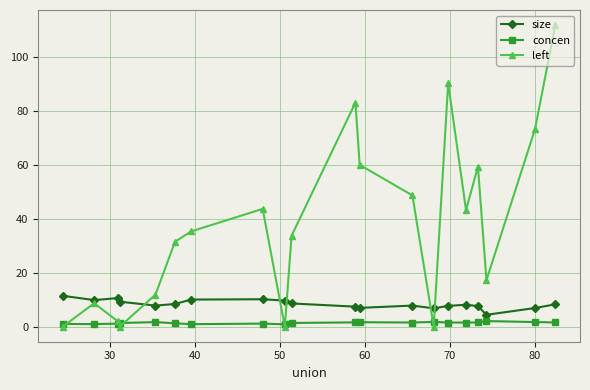

Which series has the widest spread of values?

left